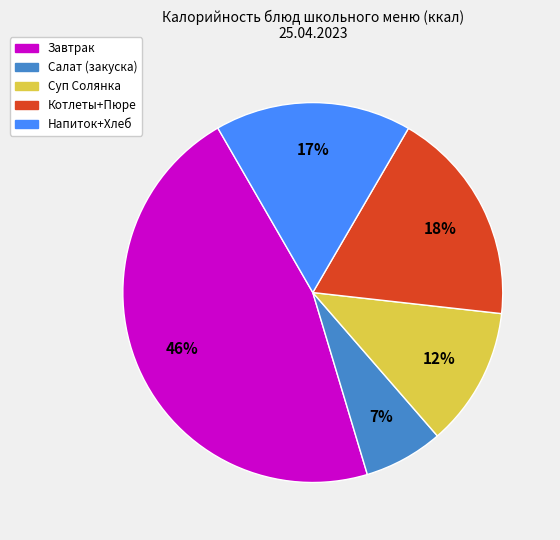

To the nearest percent, what is the average slice percentage?

20%